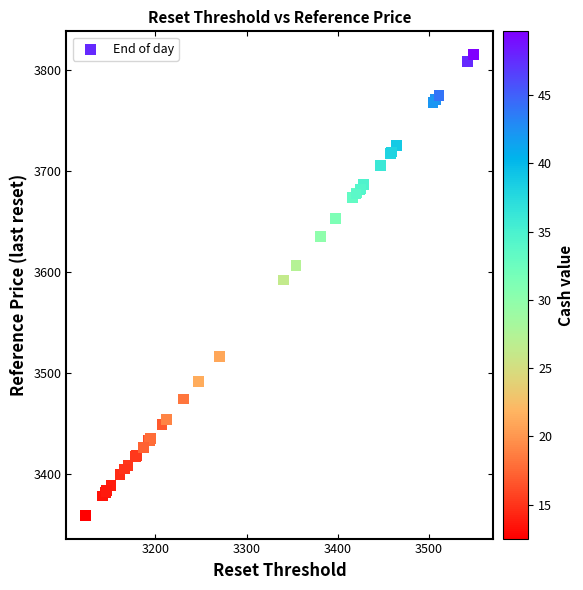

What Y value in the scatter plot is closest to 3587?

3592.2